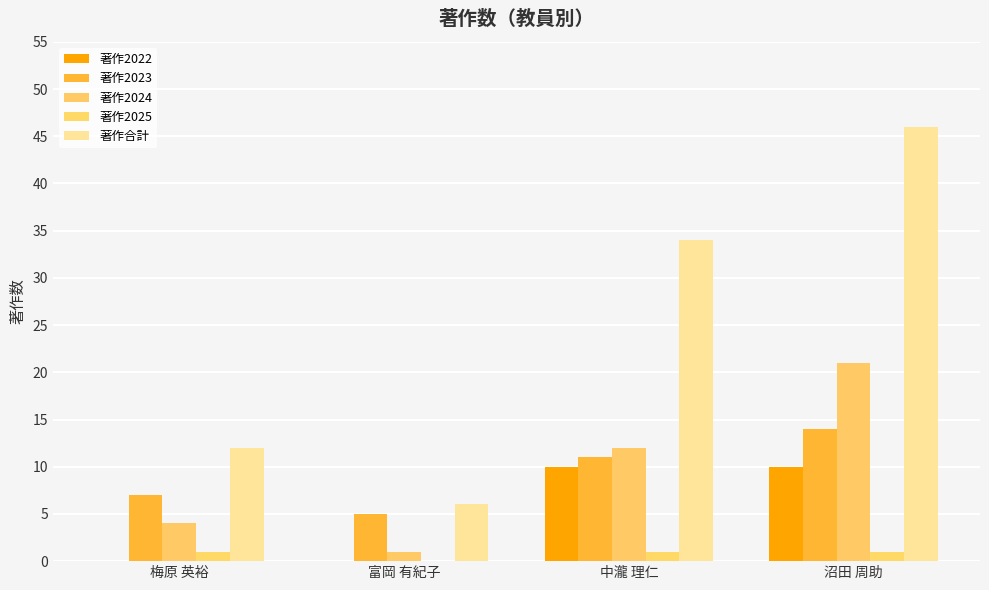

What is the maximum value shown in the chart?

46